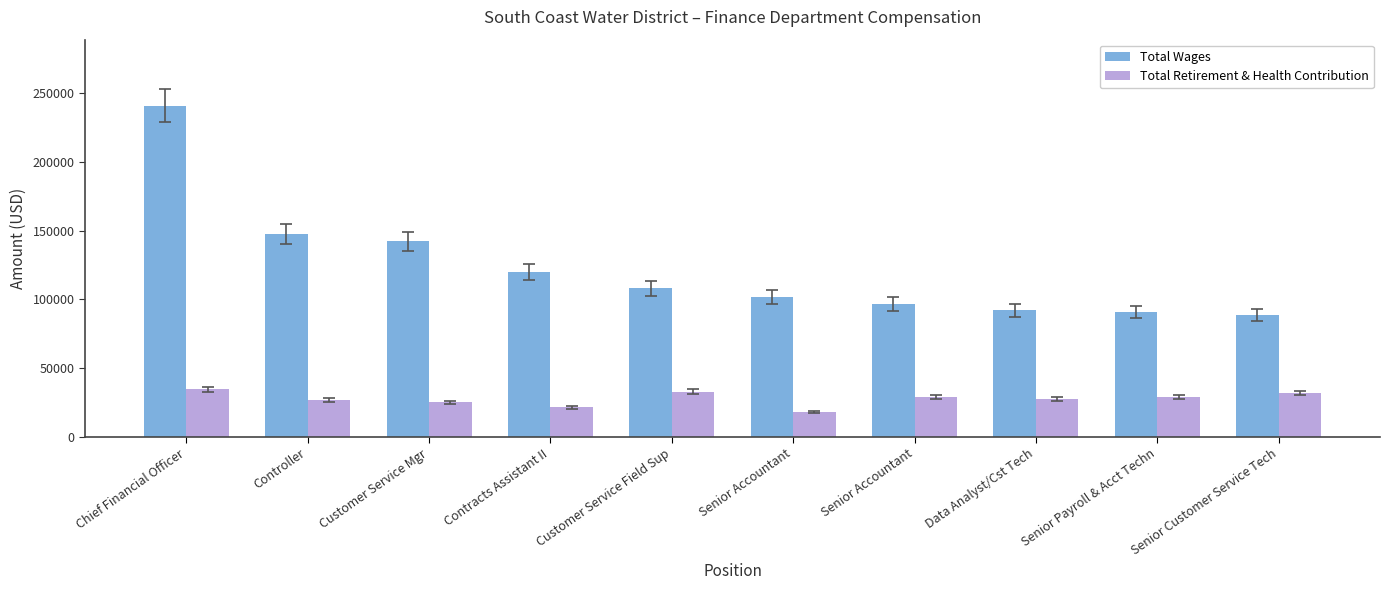

Reading left to right, what are all the values shown in this chart?

Total Wages: 240710	147529	142169	119771	108060	101505	96528	91963	90721	88399
Total Retirement & Health Contribution: 34463	26818	25020	21579	32894	17959	28834	27497	29271	31671